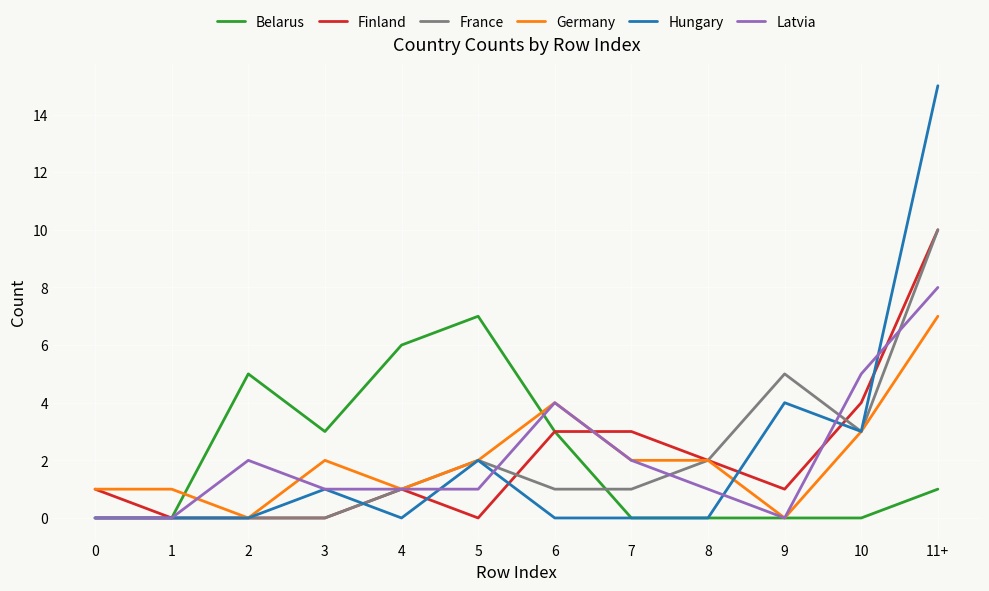

True or false: Belarus has a value of 1 at 11+.

True